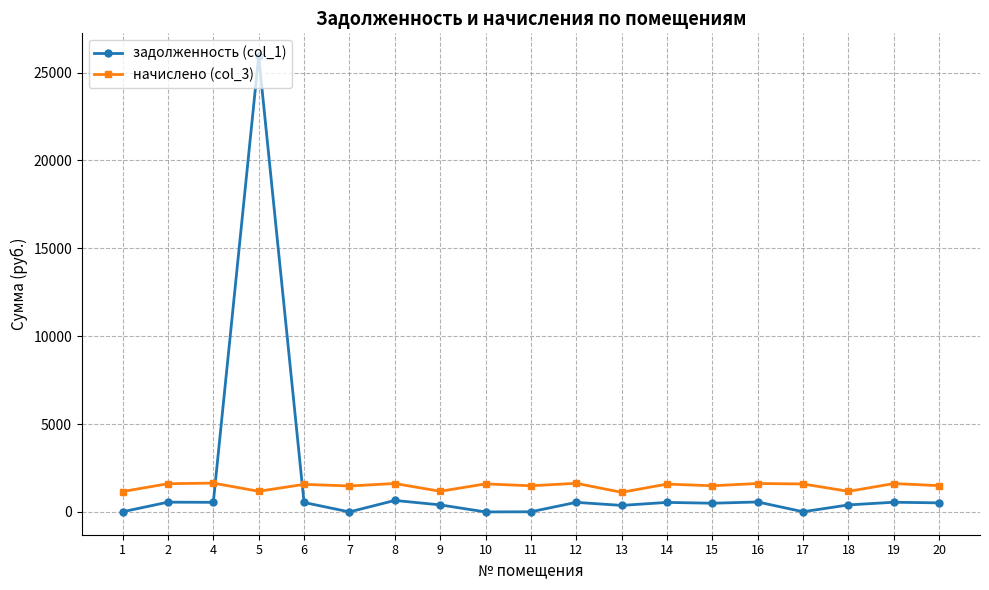

Is the value of начислено (col_3) at 2 greater than the value of задолженность (col_1) at 20?

Yes